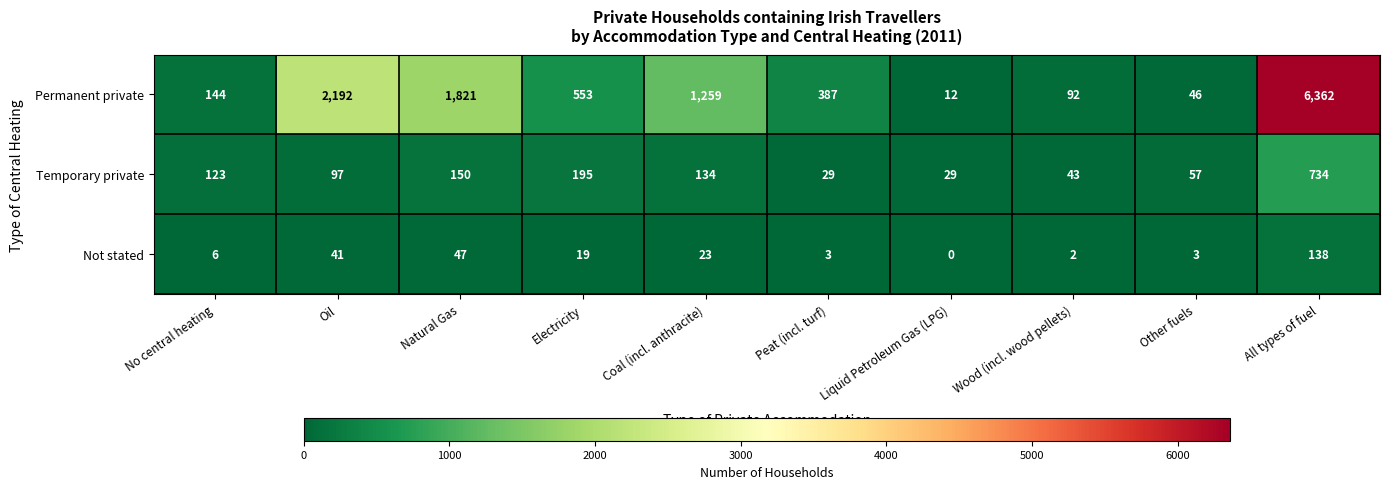

What is the total value across all series at Peat (incl. turf)?

419